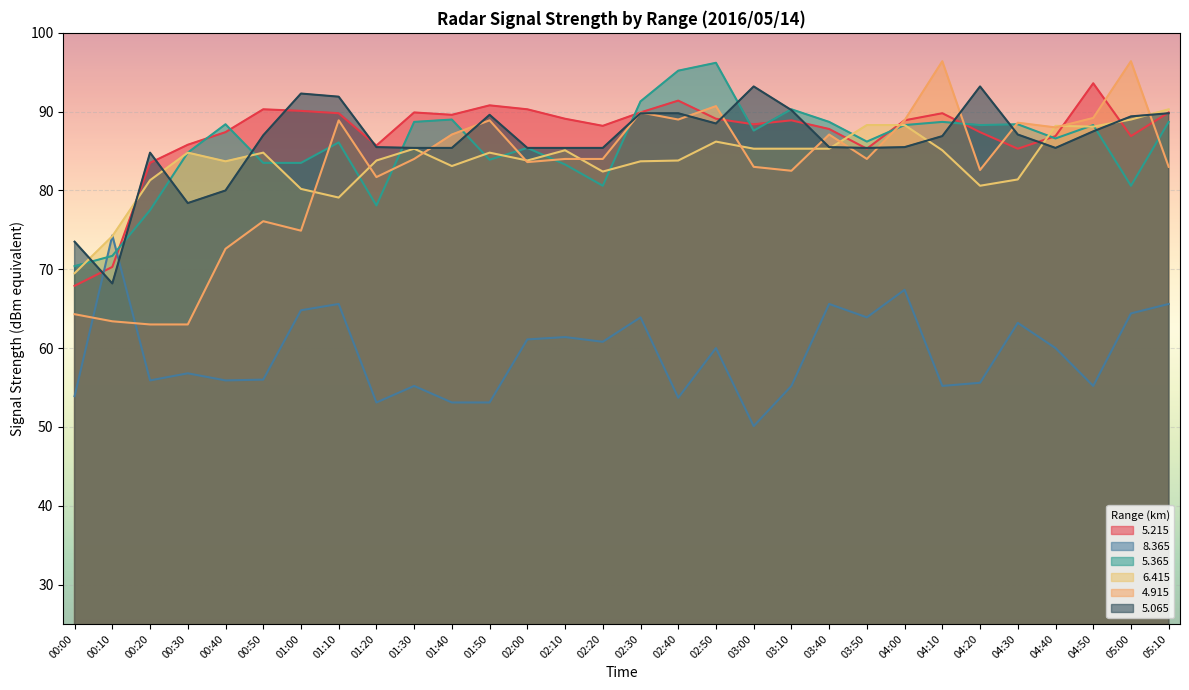

Is the value of   6.415 at 04:40 greater than the value of   4.915 at 00:10?

Yes